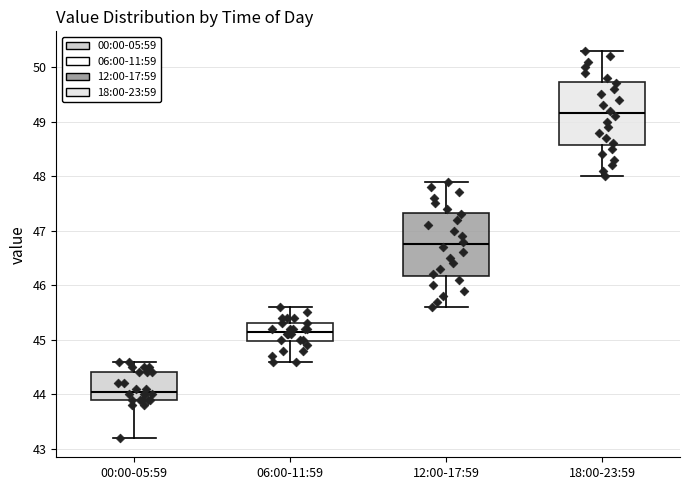

Reading left to right, transcribe this box plot: for each box, give where its median line is, the range the box spans, and where its two whiskers end, as read against the y-axis. The values are not printed on the chart, so give them approximately, as read against the axis.

00:00-05:59: median 44.1, box 43.9 to 44.4, whiskers 43.2 to 44.6
06:00-11:59: median 45.2, box 45.0 to 45.3, whiskers 44.6 to 45.6
12:00-17:59: median 46.8, box 46.2 to 47.3, whiskers 45.6 to 47.9
18:00-23:59: median 49.2, box 48.6 to 49.7, whiskers 48.0 to 50.3